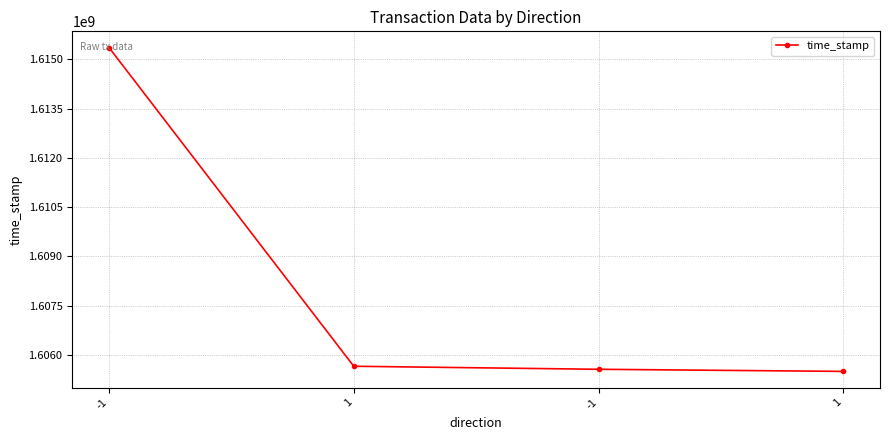

What is the change in value from 1 to 1?

-156018